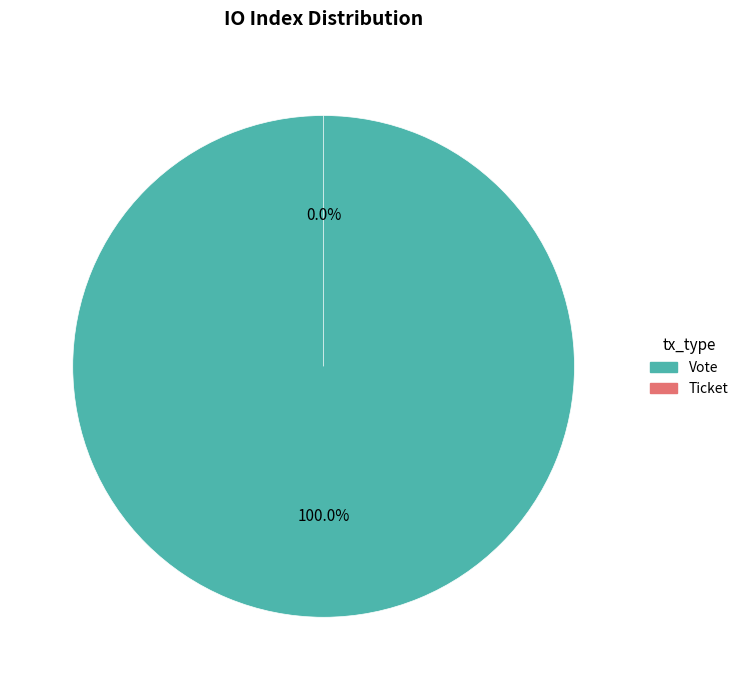

Which category has the biggest portion of the pie?

Vote (io_index=1)